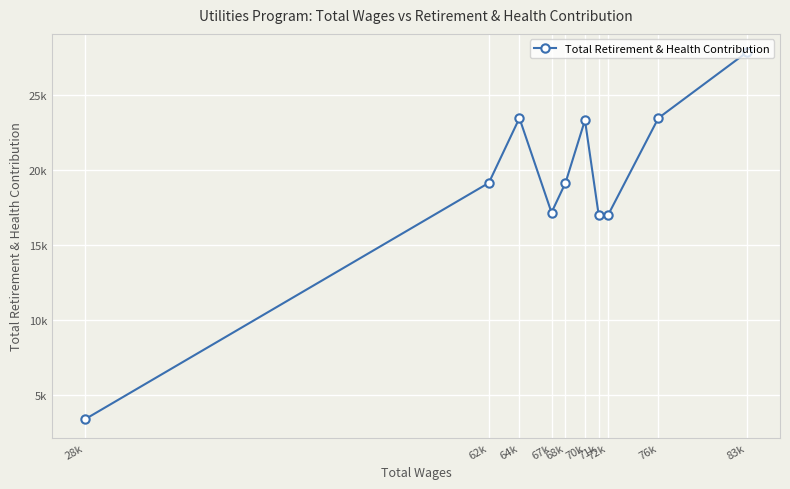

Count the number of data series in this chart.

1